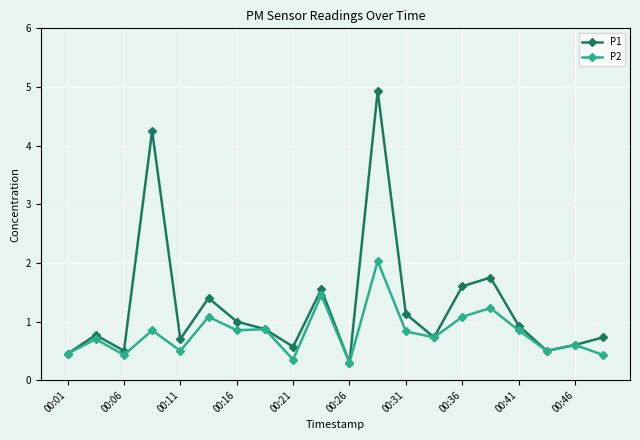

How many categories are shown in the chart?

20